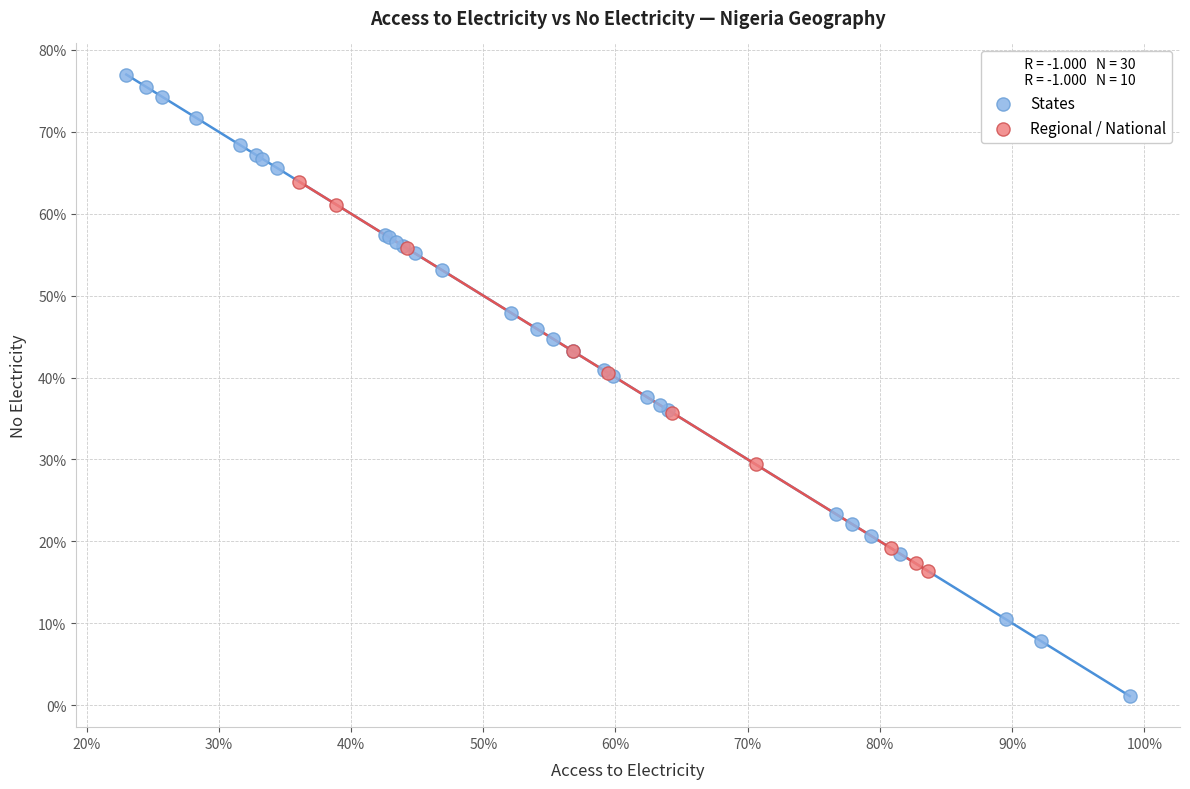

Which series reaches the minimum Y coordinate?

States